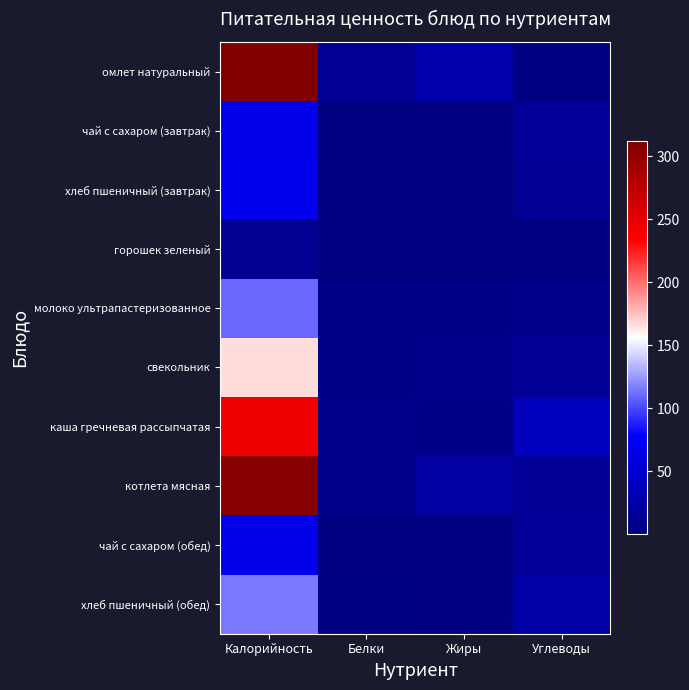

Which series has the largest range (max minus min)?

омлет натуральный